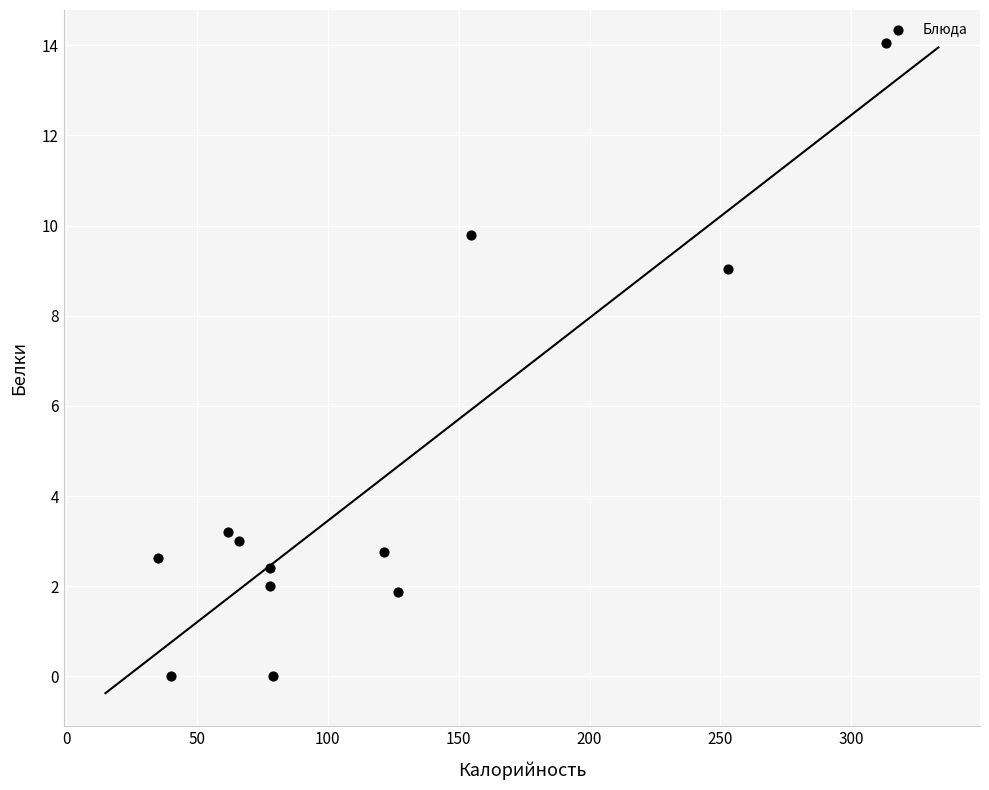

What is the average Y value?

4.2